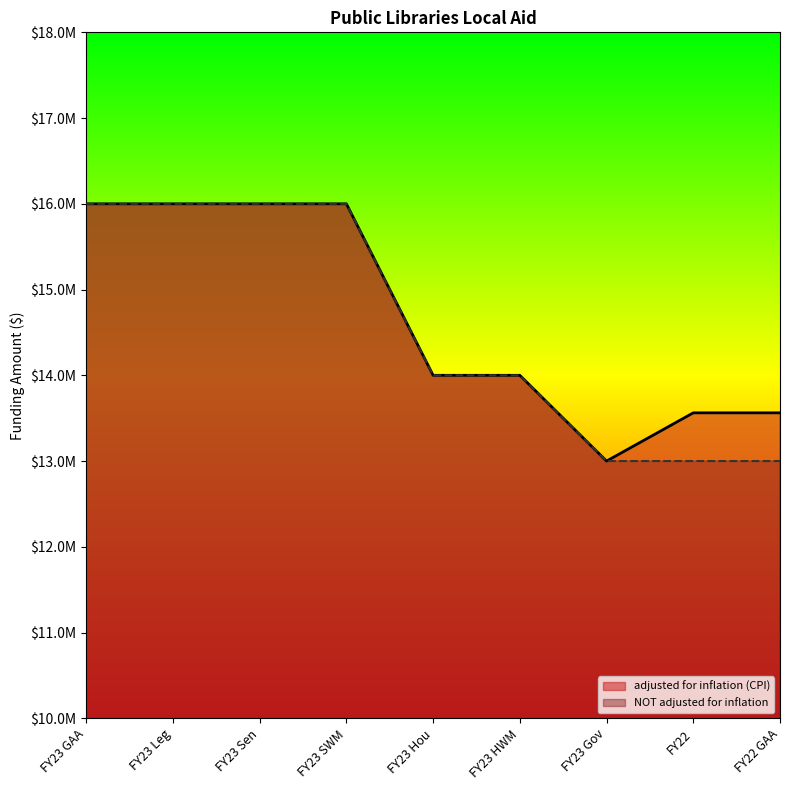

What is the value of the adjusted for inflation (CPI) point at the 9th from the left?

13562408